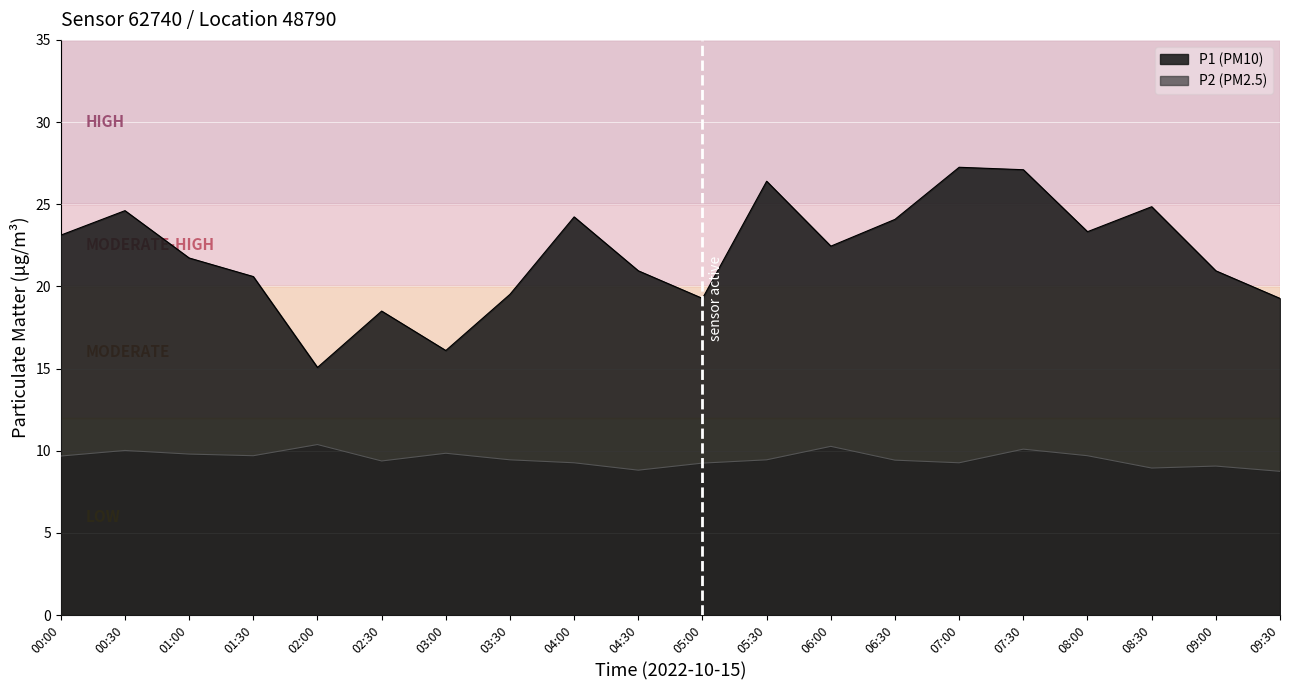

What is the label of the 20th point from the left?

09:30